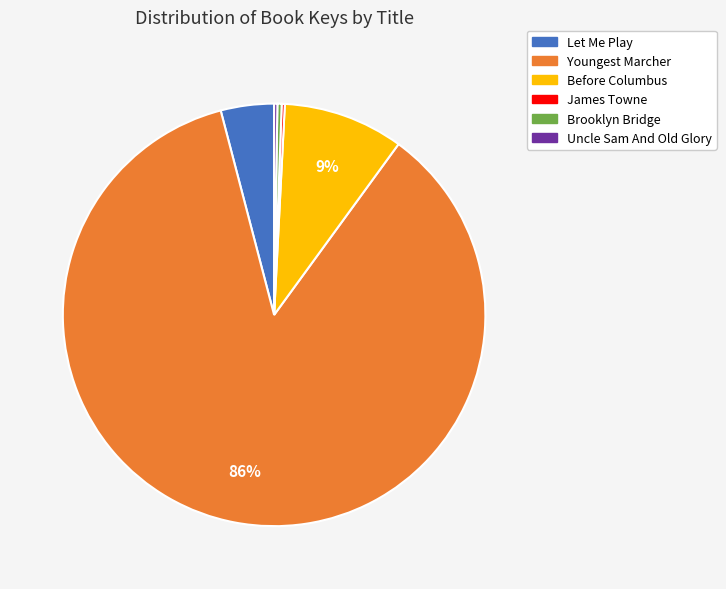

Which slice is the largest?

Youngest Marcher